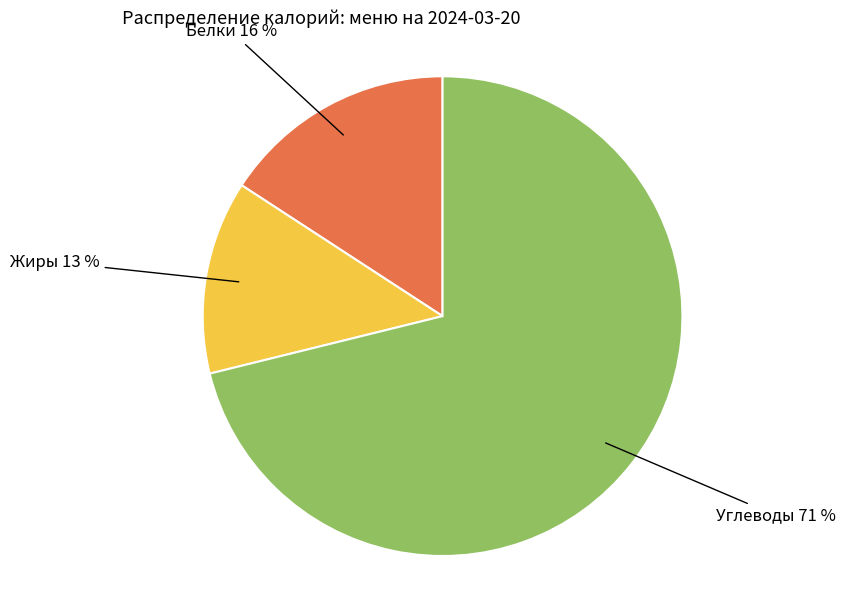

Is the sum of Жиры and Углеводы greater than half?

Yes